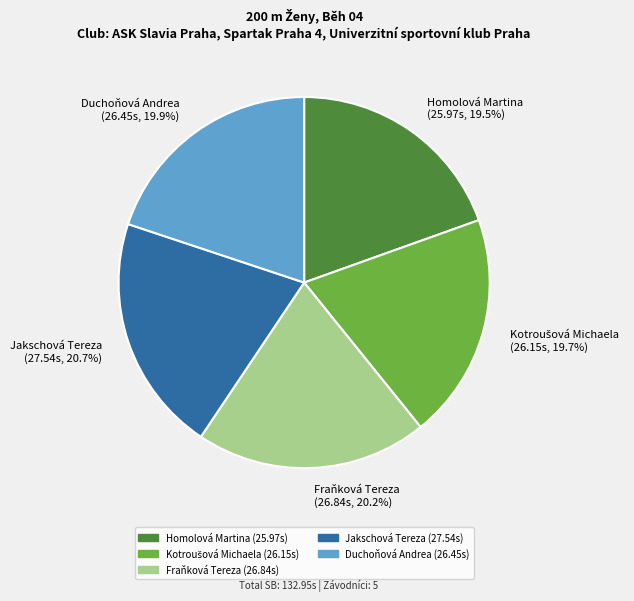

Does any single category account for the majority?

No